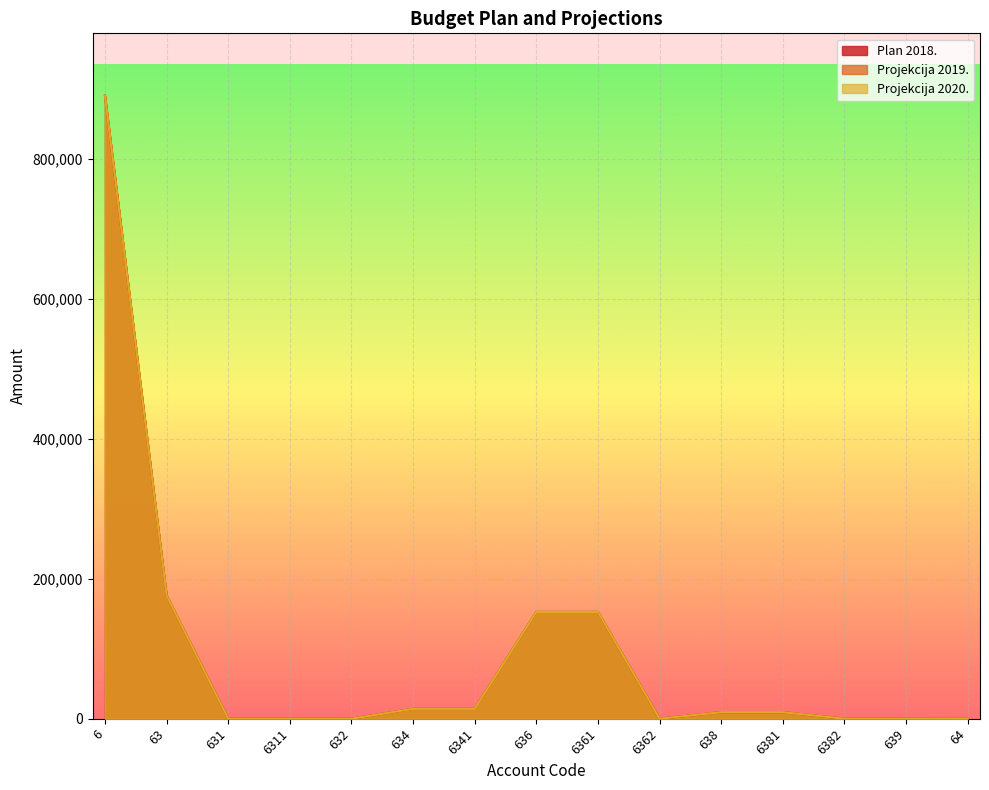

Is the value of Projekcija 2019. at 639 greater than the value of Plan 2018. at 6361?

No